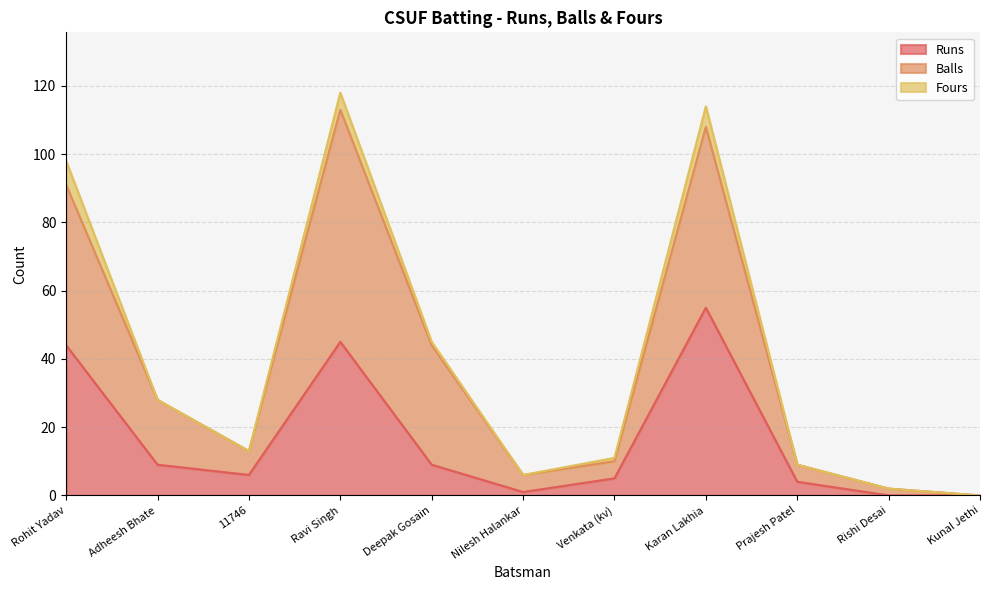

True or false: Balls has a value of 2 at Venkata (kv).

False